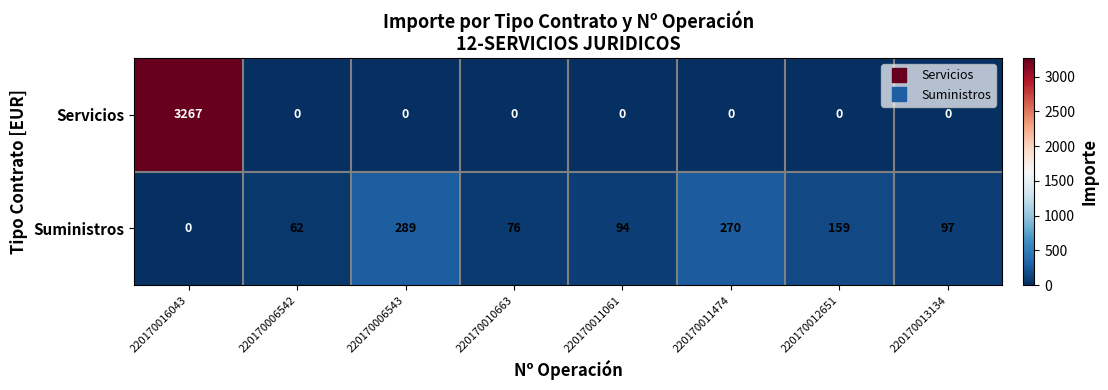

Is the value of Servicios at 220170010663 greater than the value of Suministros at 220170011474?

No